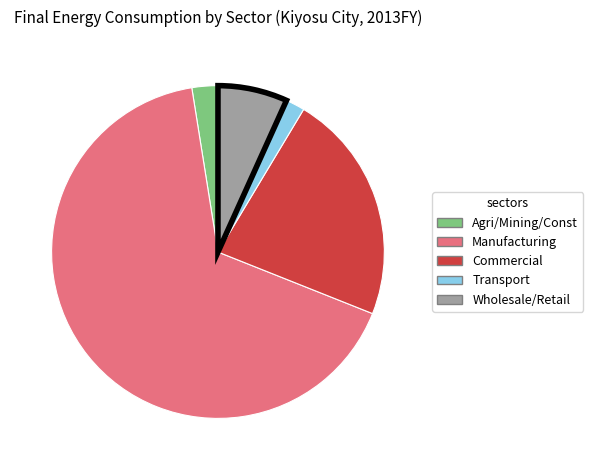

Is there any slice that represents more than half of the pie?

Yes